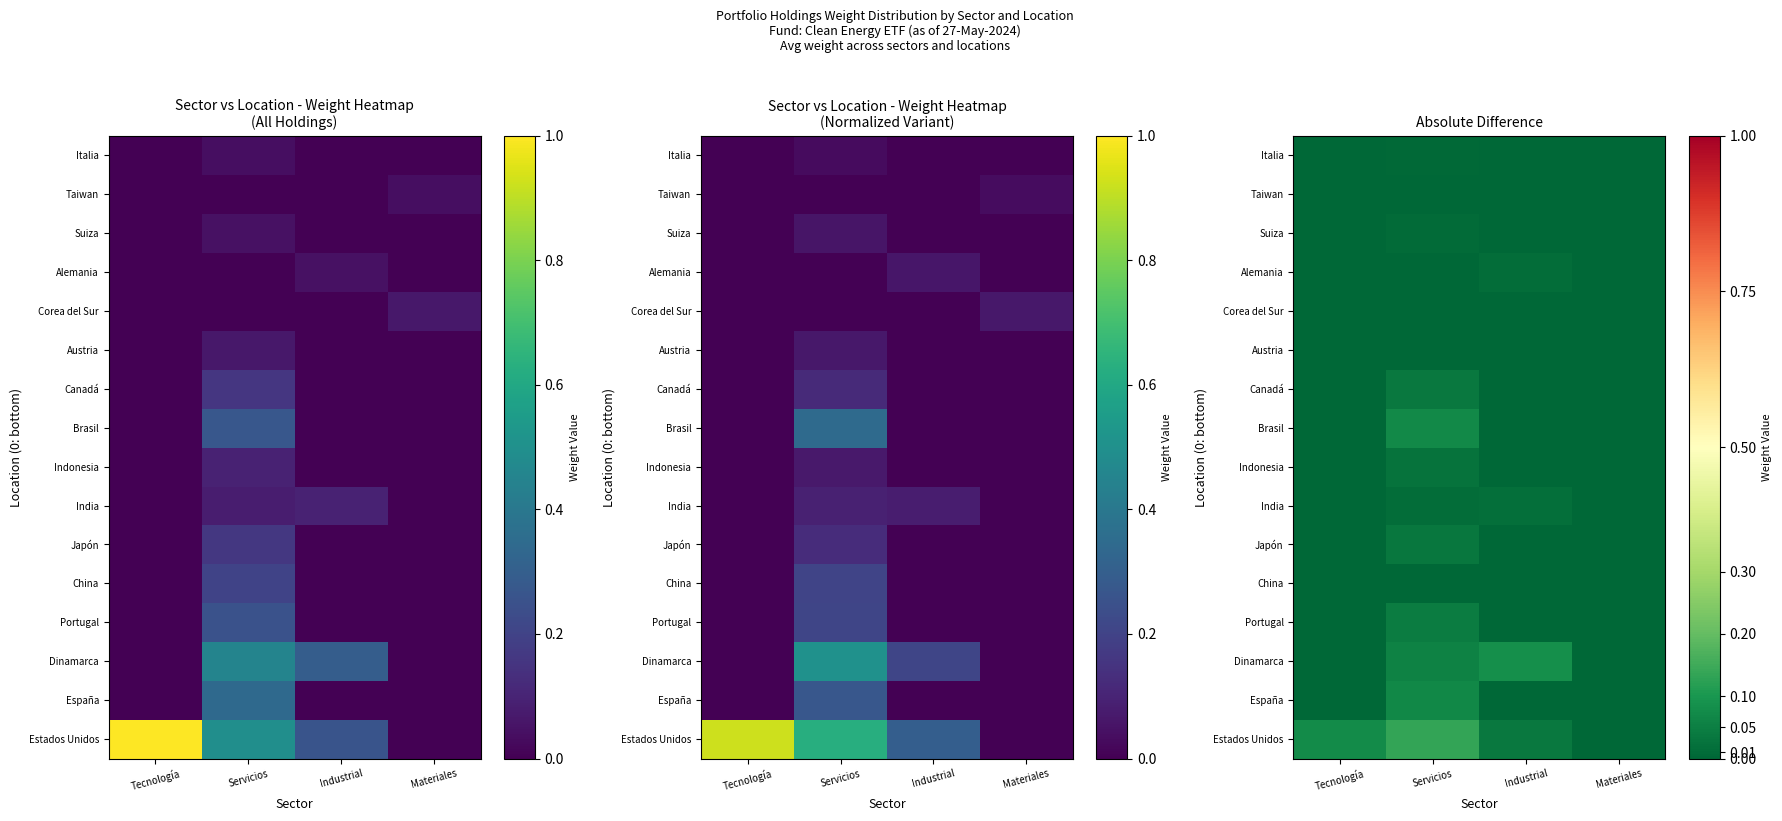

At which category is the sum across all series the highest?

Servicios